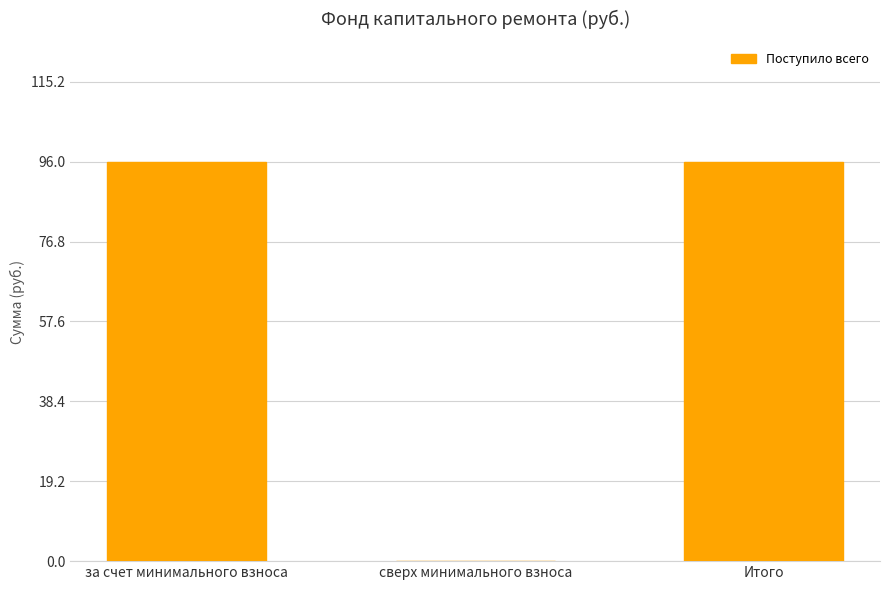

Which has a higher value, сверх минимального взноса or Итого?

Итого